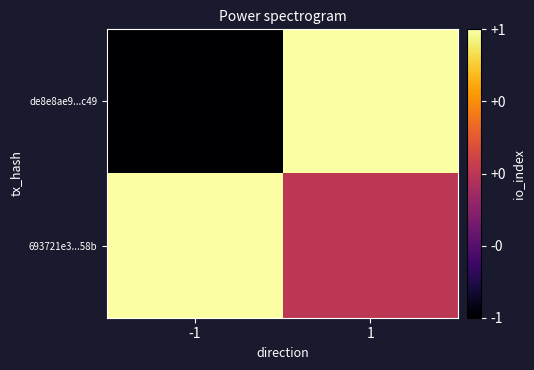

Reading right to left, transcribe all the data shown in this chart.

de8e8ae9...c49: 1=1	-1=-1
693721e3...58b: 1=0	-1=1